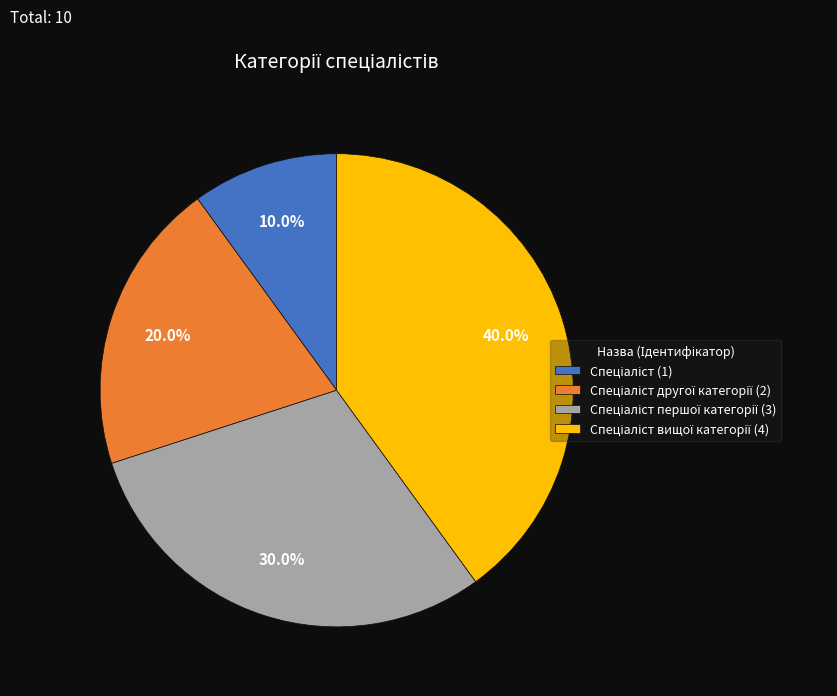

Is there any slice that represents more than half of the pie?

No